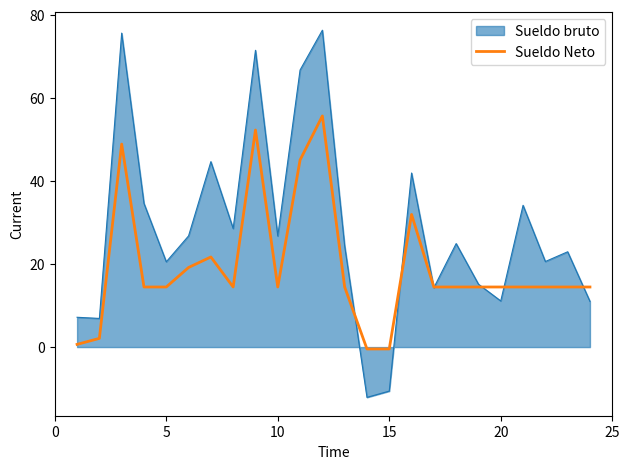

Which series has the largest total across all categories?

Sueldo bruto